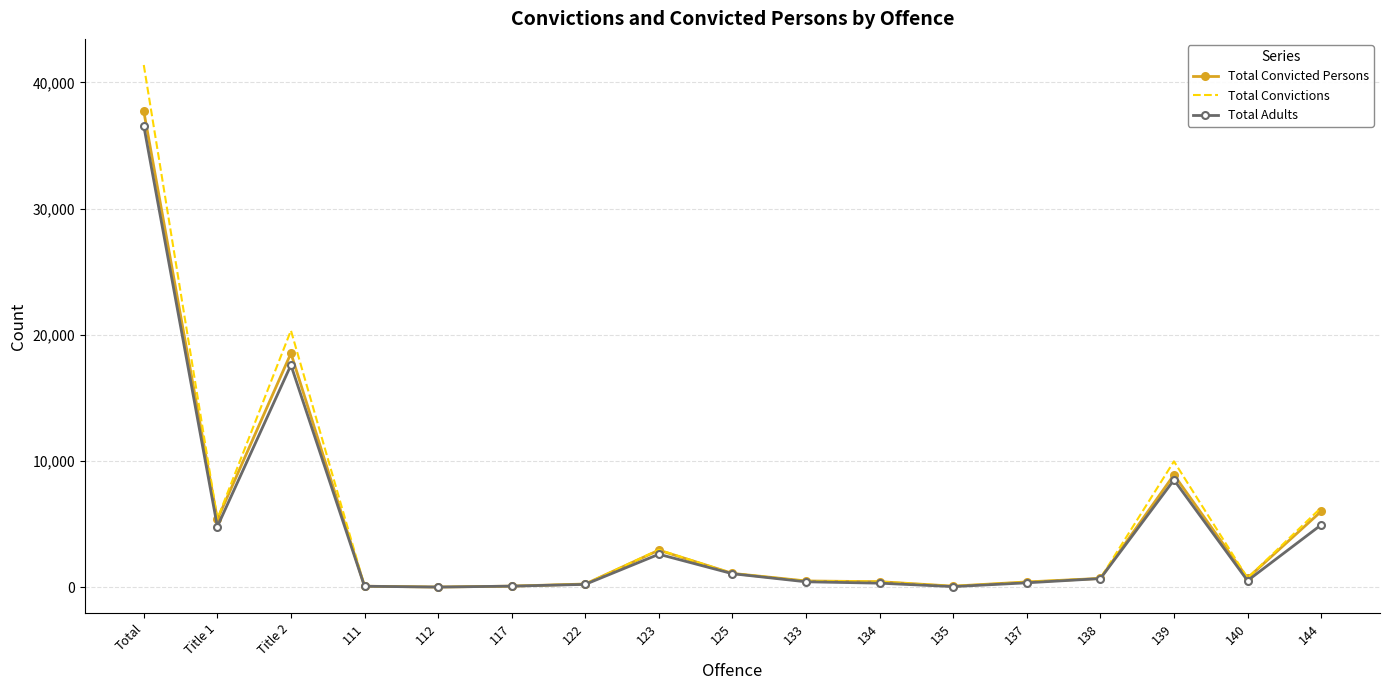

Is it true that Total Convicted Persons equals 37723 at Total?

True